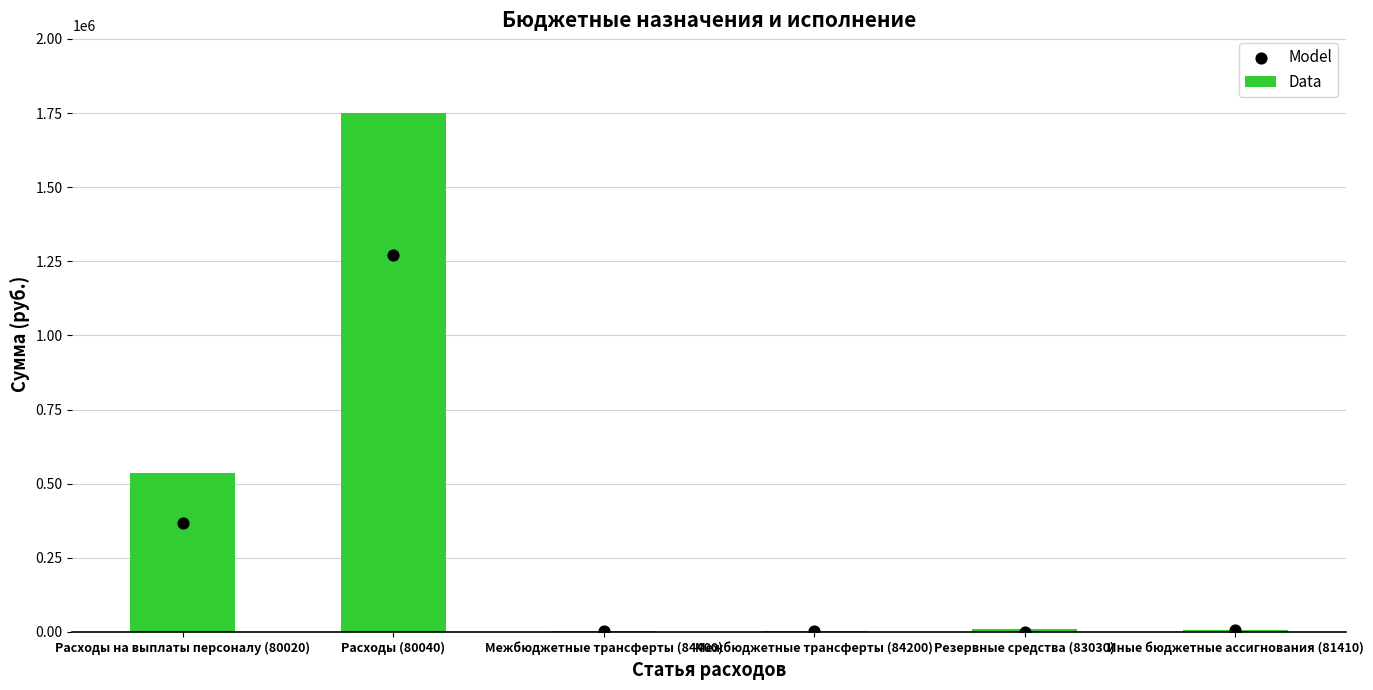

Which series has the largest total across all categories?

Data